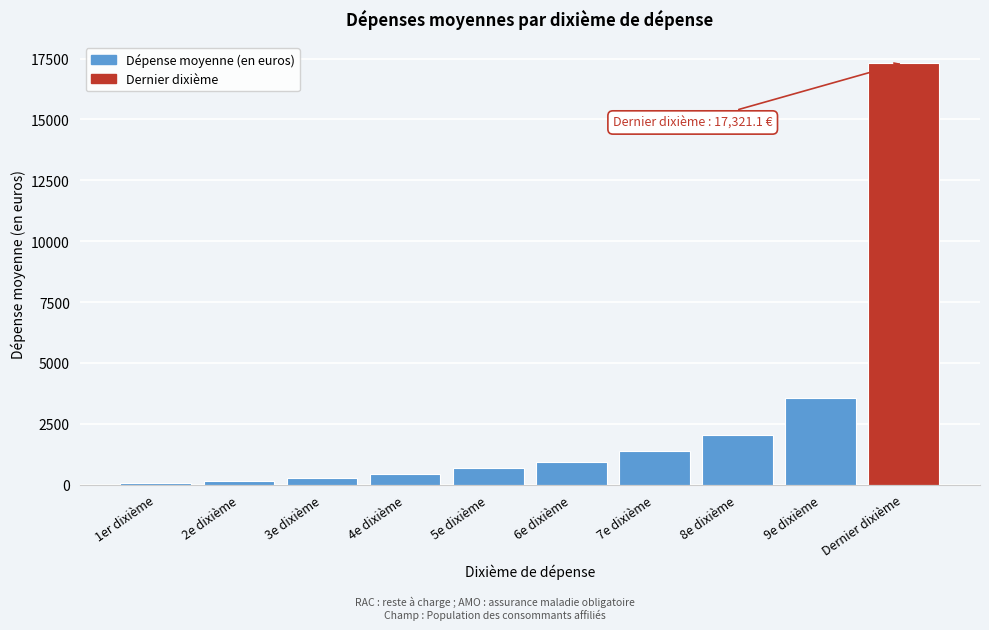

Reading left to right, extract all data points from this chart.

1er dixième=50.0	2e dixième=154.2	3e dixième=285.8	4e dixième=454.9	5e dixième=668.5	6e dixième=949.2	7e dixième=1364.9	8e dixième=2051.9	9e dixième=3547.4	Dernier dixième=17321.1